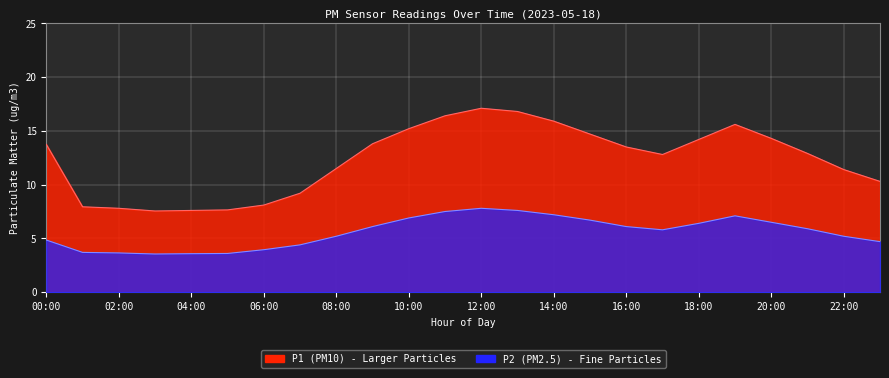

Is it true that P1 equals 3.7 at 07:00?

False